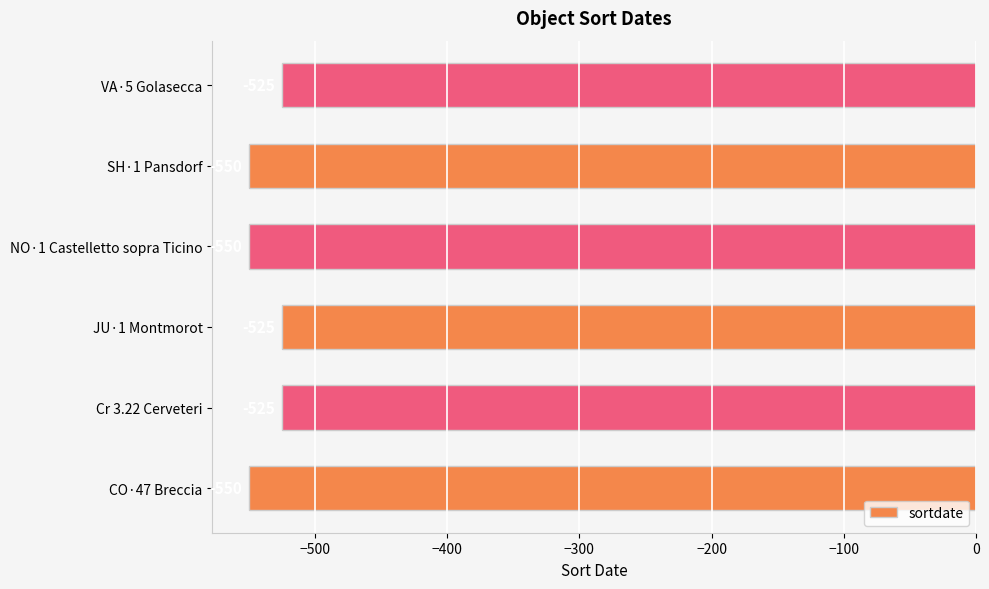

What is the difference between the second highest and minimum values?

25